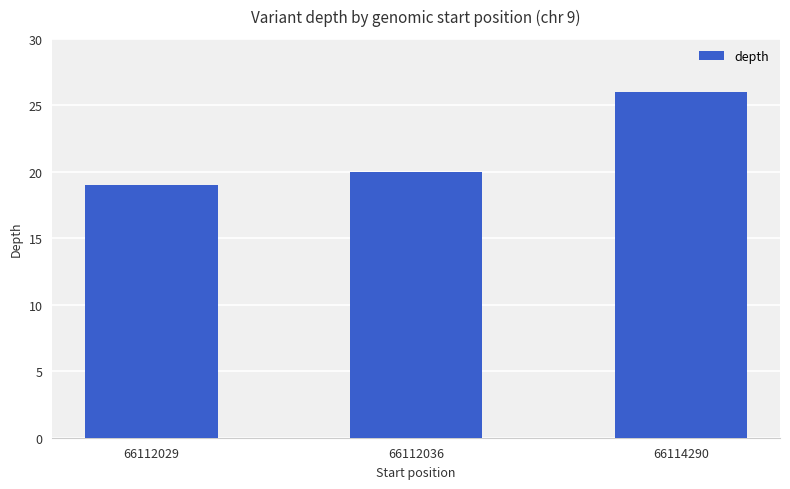

True or false: the data shows 20 at 66112036.

True